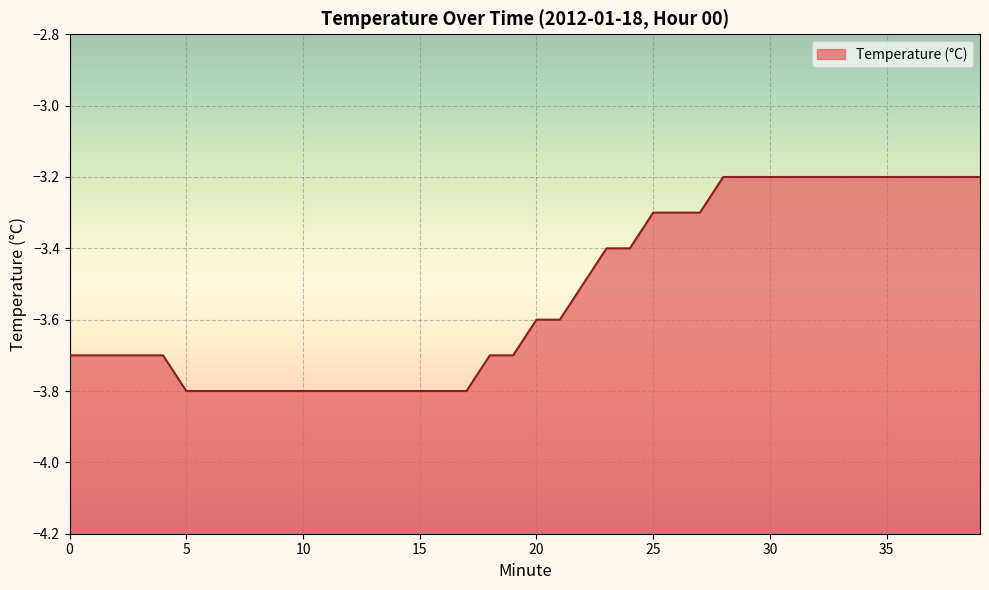

List the labels in order of value, largest first.

28, 29, 30, 31, 32, 33, 34, 35, 36, 37, 38, 39, 25, 26, 27, 23, 24, 22, 20, 21, 0, 1, 2, 3, 4, 18, 19, 5, 6, 7, 8, 9, 10, 11, 12, 13, 14, 15, 16, 17